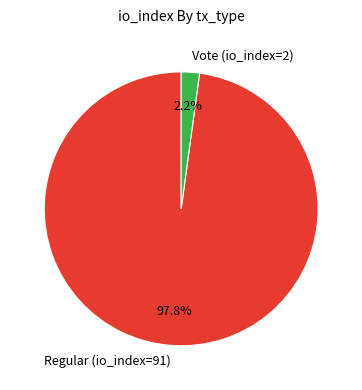

Does Vote (io_index=2) represent more than half of the total?

No